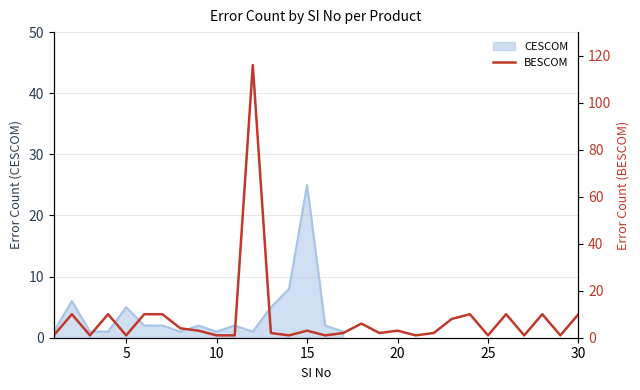

What is the smallest value displayed?

1